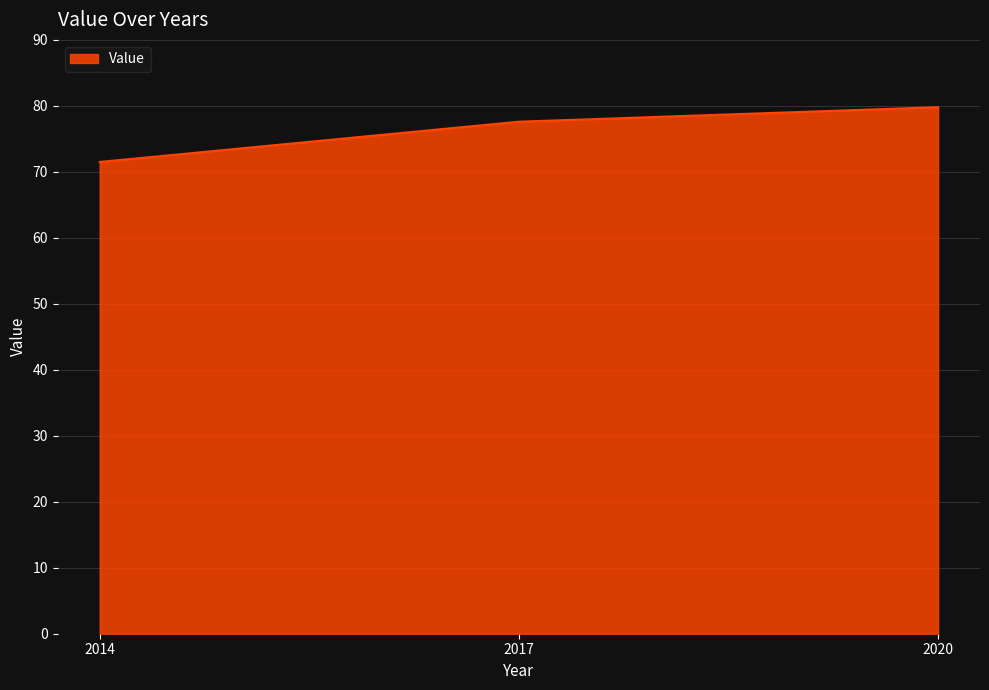

Reading left to right, extract all data points from this chart.

71.5	77.6	79.8